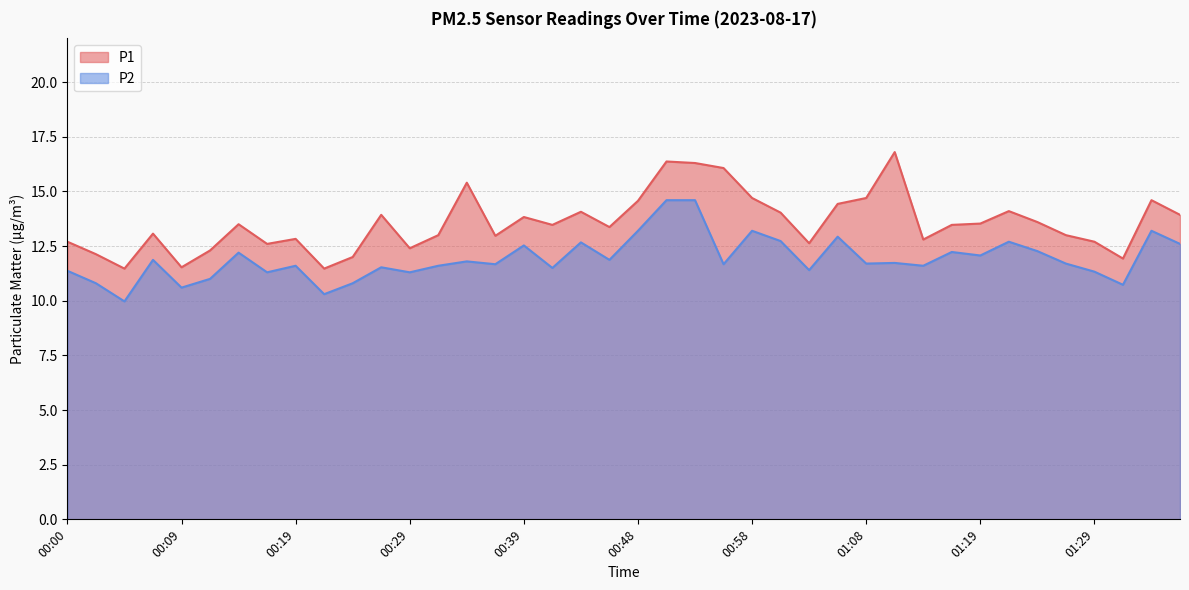

True or false: P2 has a value of 5.5 at 00:14.

False